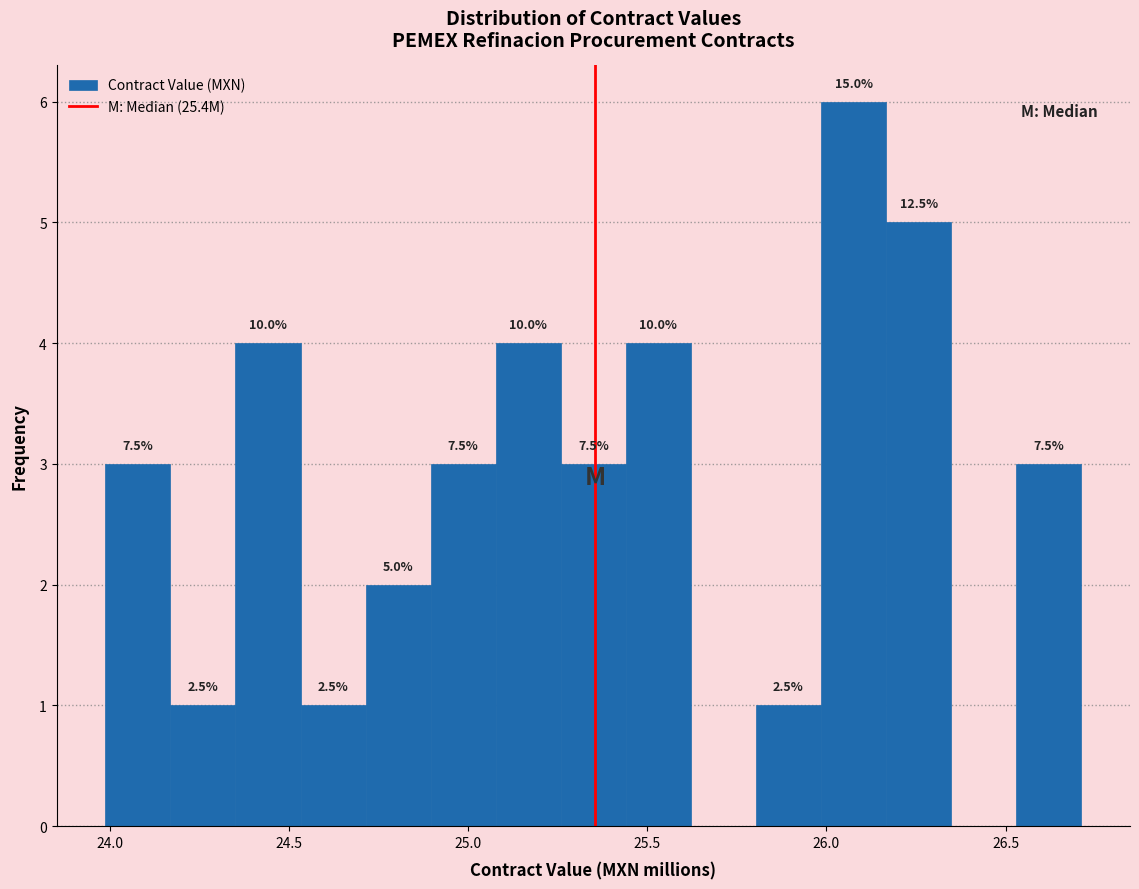

Read against the x-axis, roughly where is the centre of the tallest bar?

26.10